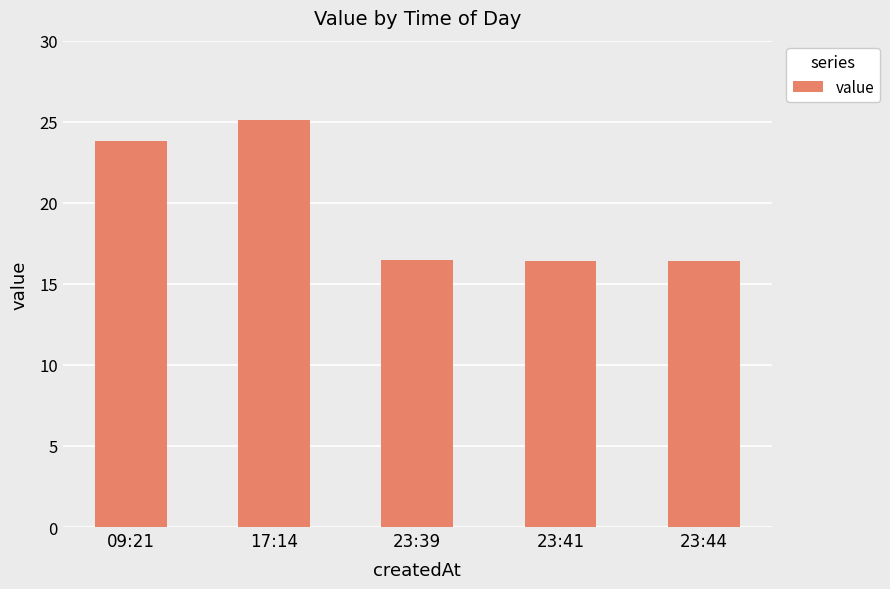

True or false: the data shows 39.0 at 09:21.

False